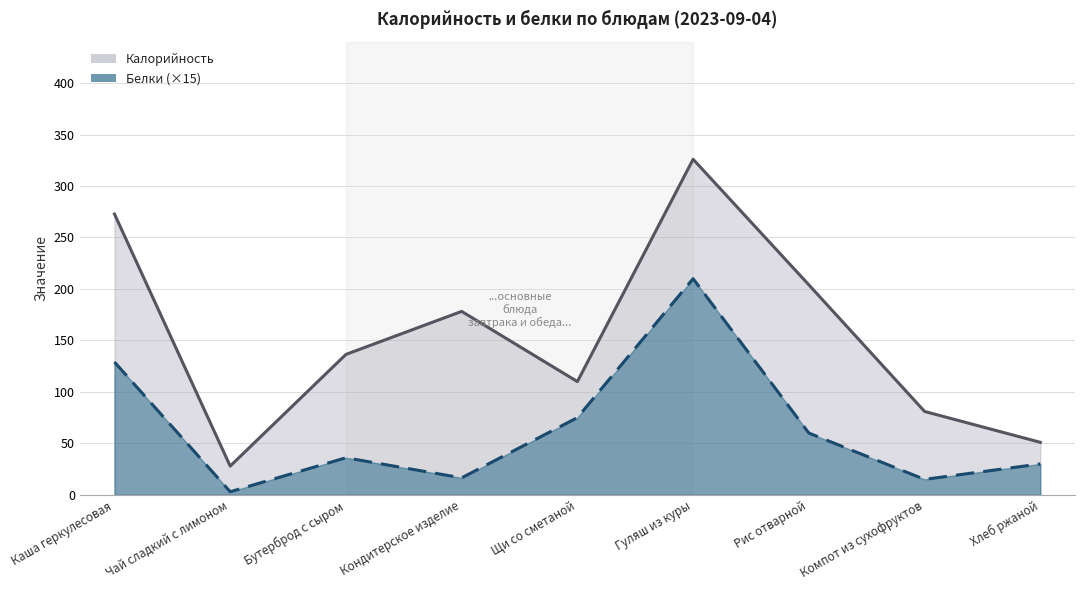

Read the Белки value at Бутерброд с сыром.

36.0